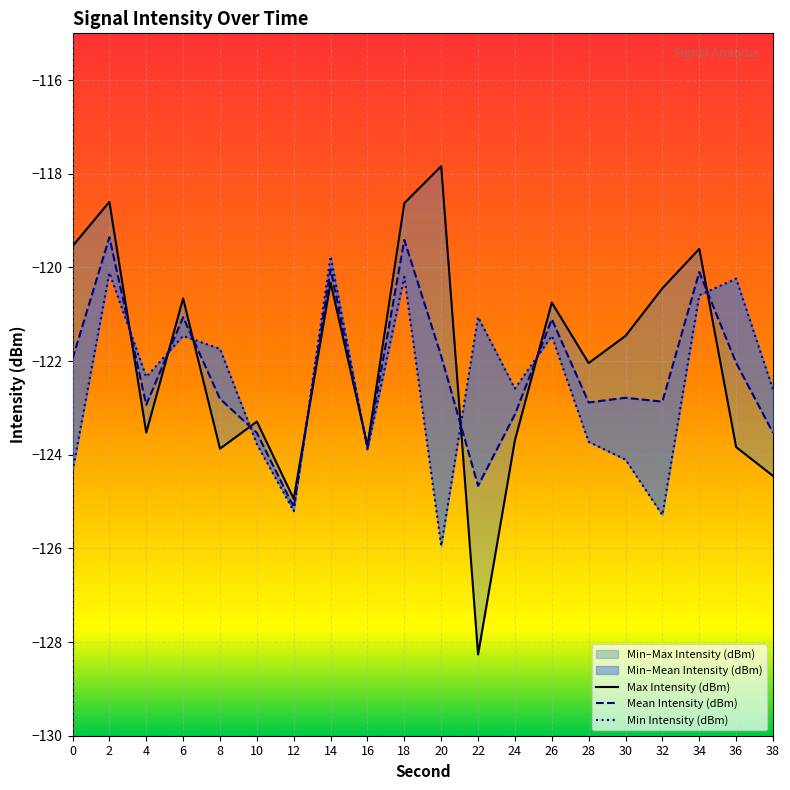

What is the sum of all Min Intensity (dBm) values?

-2450.4